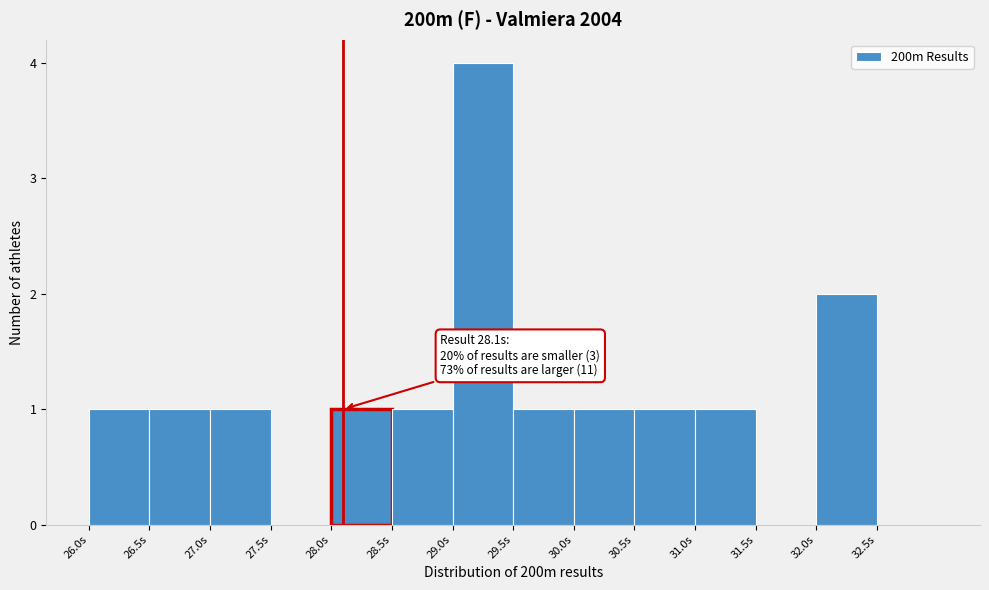

Over which range of the x-axis is the bar tallest?

29.0 to 29.5